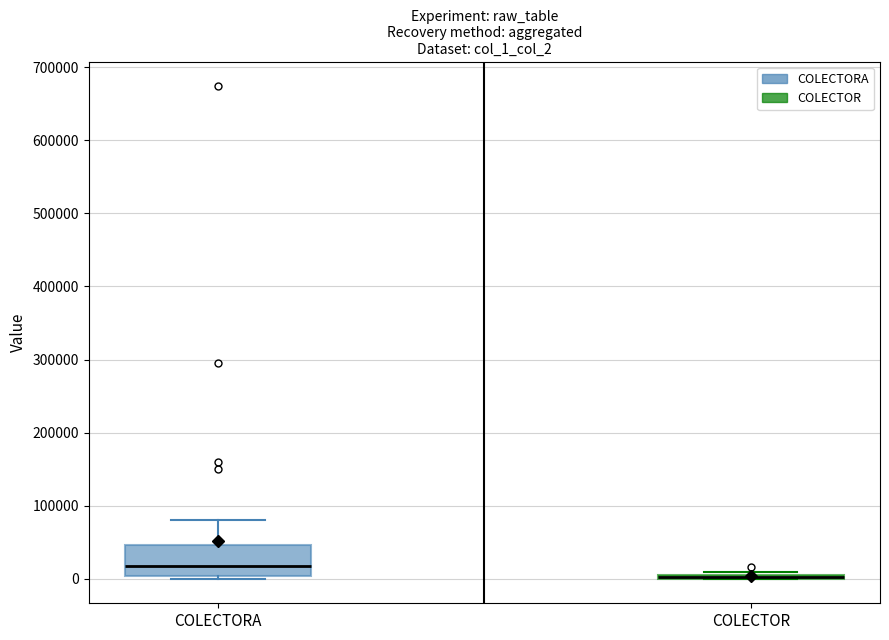

Reading left to right, read every box against the y-axis: the position of its median line, the range the box covers, and the ends of its whiskers. The values are not printed on the chart, so give them approximately, as read against the axis.

COLECTORA: median 20000, box 0 to 50000, whiskers 0 (just below the box's lower edge) to 80000
COLECTOR: box collapsed to a line at 0, whiskers 0 to 10000